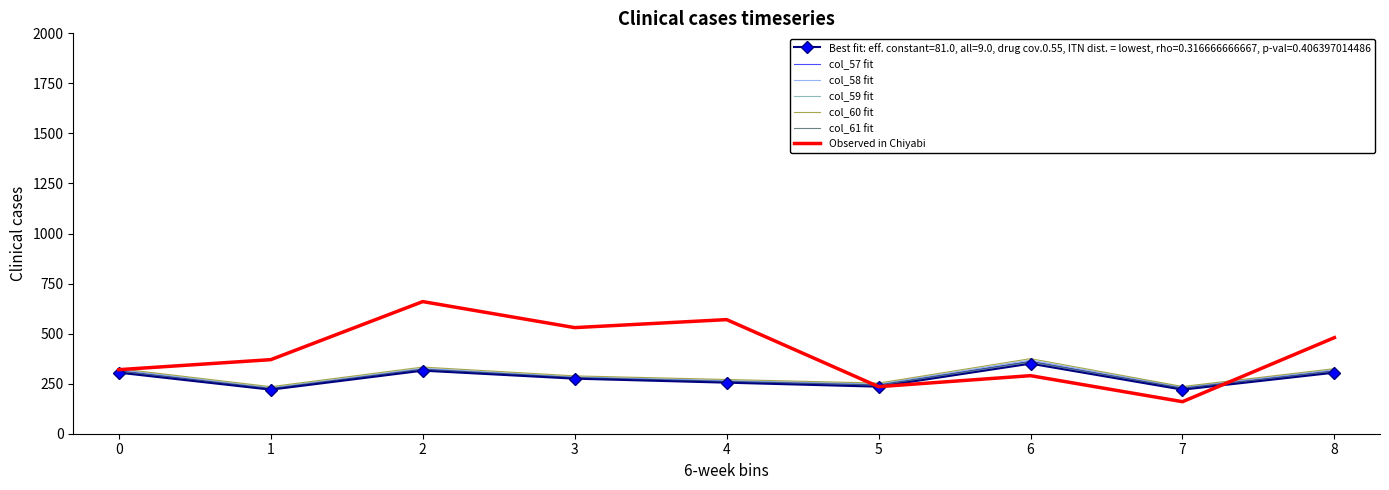

Rank the series by their maximum value, from highest to lowest.

Observed in Chiyabi, col_60 fit, col_58 fit, col_57 fit, col_61 fit, col_59 fit, Best fit: eff. constant=81.0, all=9.0, drug cov.0.55, ITN dist. = lowest, rho=0.316666666667, p-val=0.406397014486